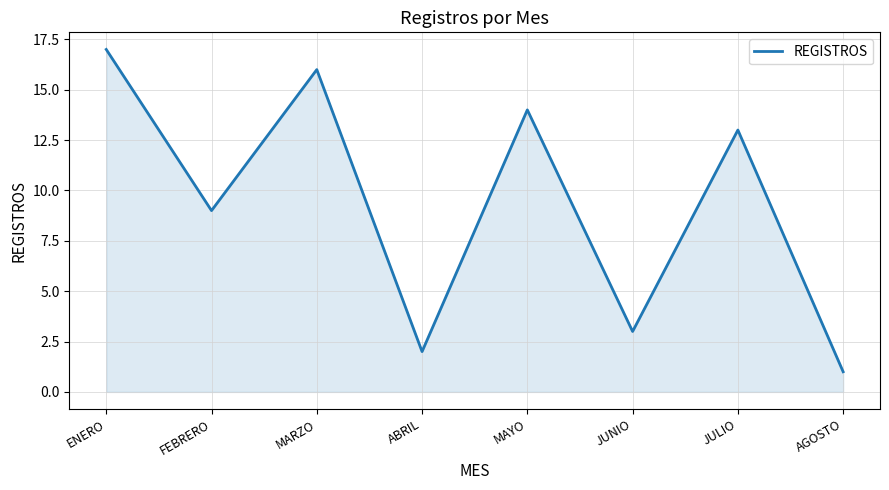

What is the difference between the maximum and minimum values?

16